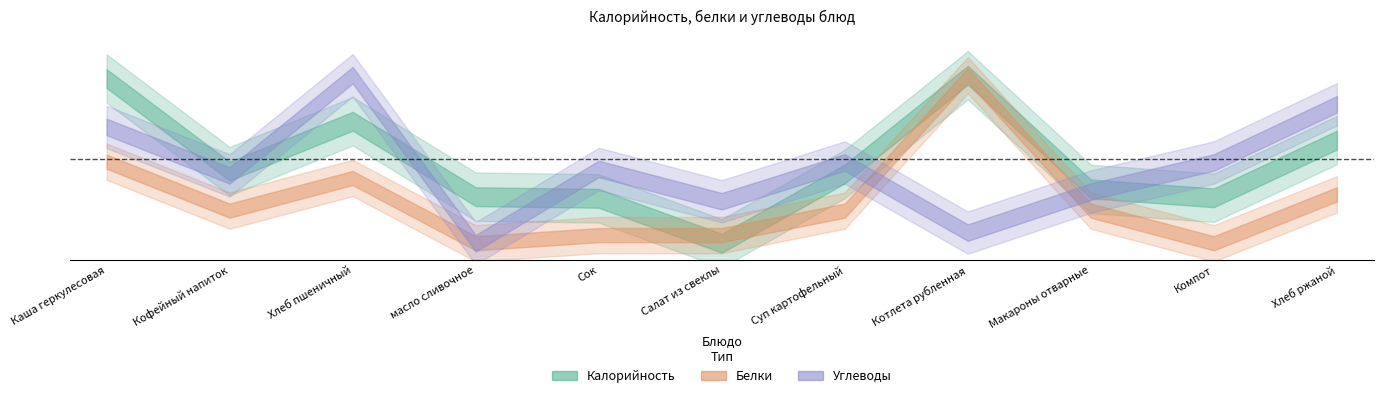

Is this an area chart (filled region under the line)?

No